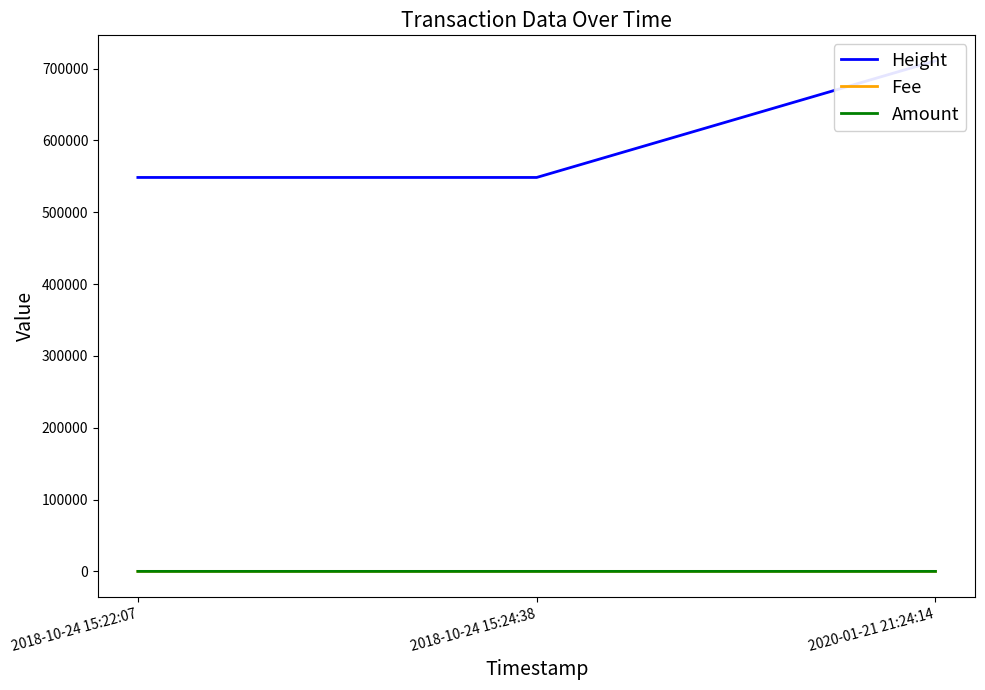

Count the number of data series in this chart.

3